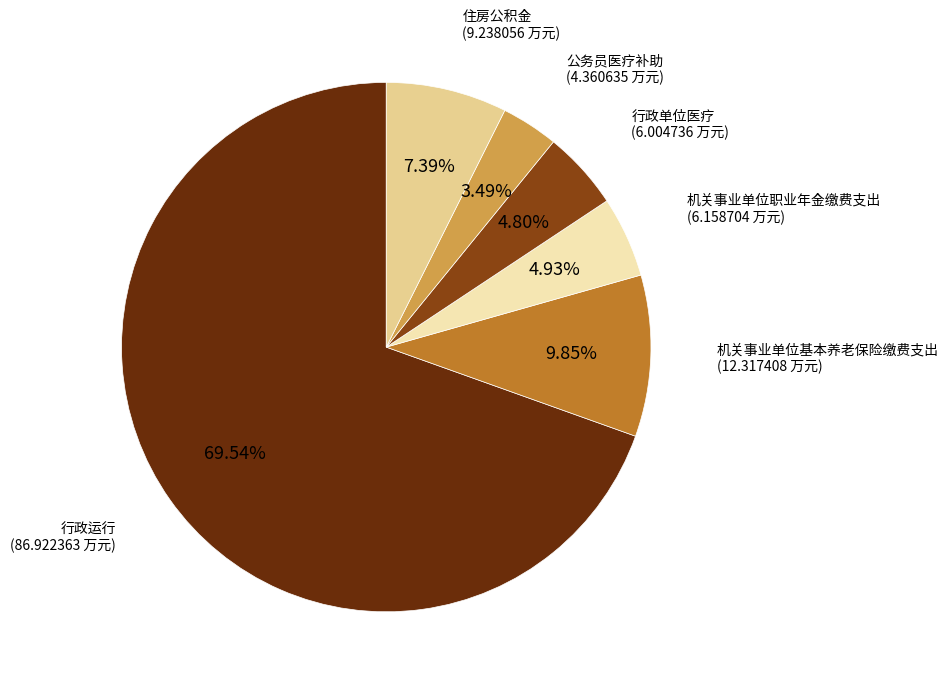

Which has a higher value, 行政单位医疗 or 公务员医疗补助?

行政单位医疗